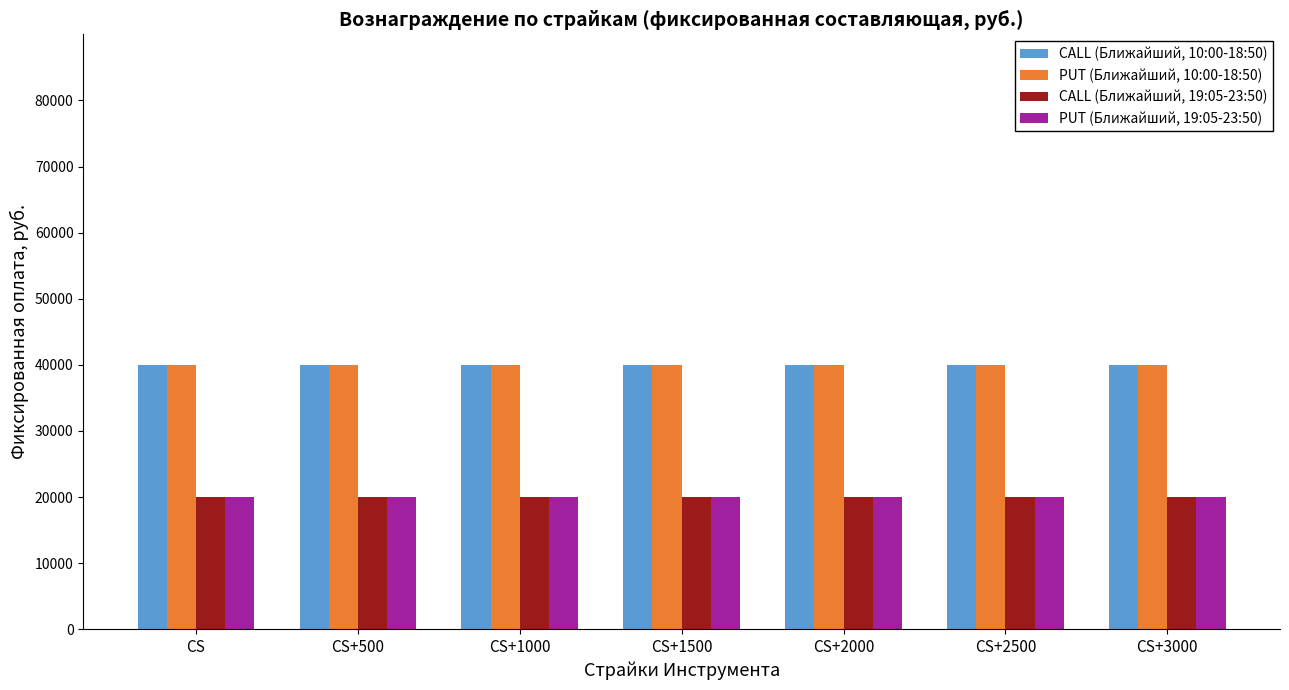

What are all the series names shown in the legend?

CALL (Ближайший, 10:00-18:50), PUT (Ближайший, 10:00-18:50), CALL (Ближайший, 19:05-23:50), PUT (Ближайший, 19:05-23:50)